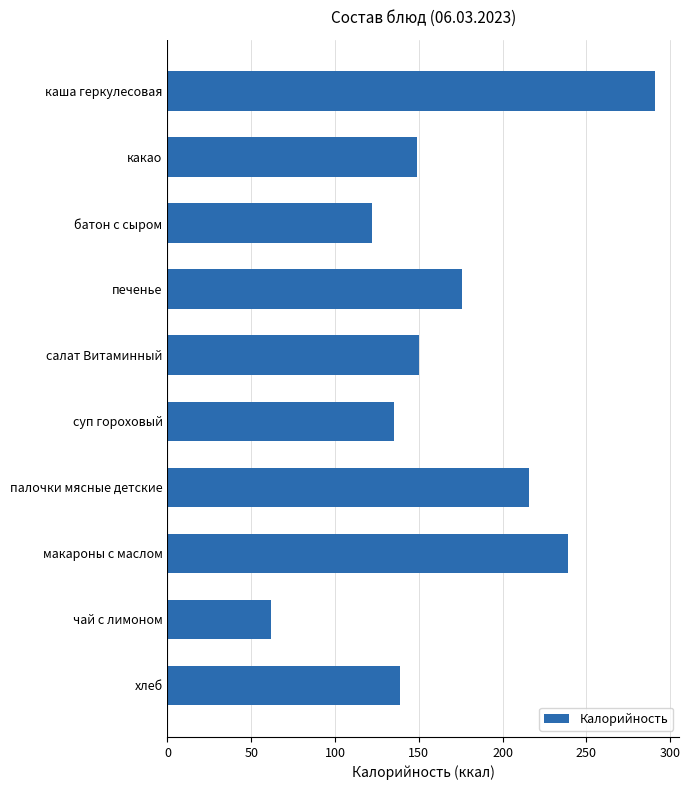

The value at чай с лимоном is 62. True or false?

True